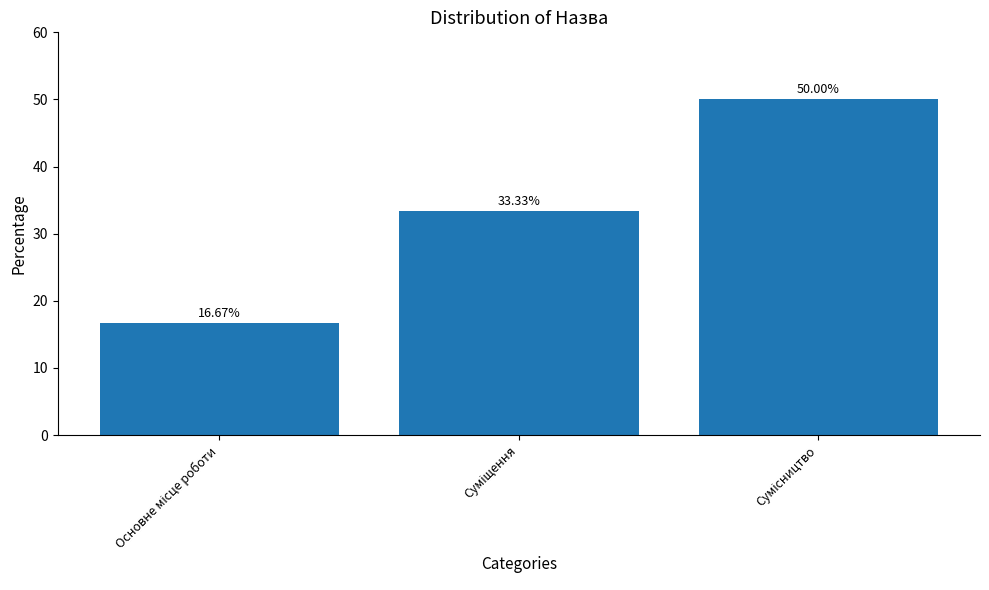

What is the sum of all values?

100.0